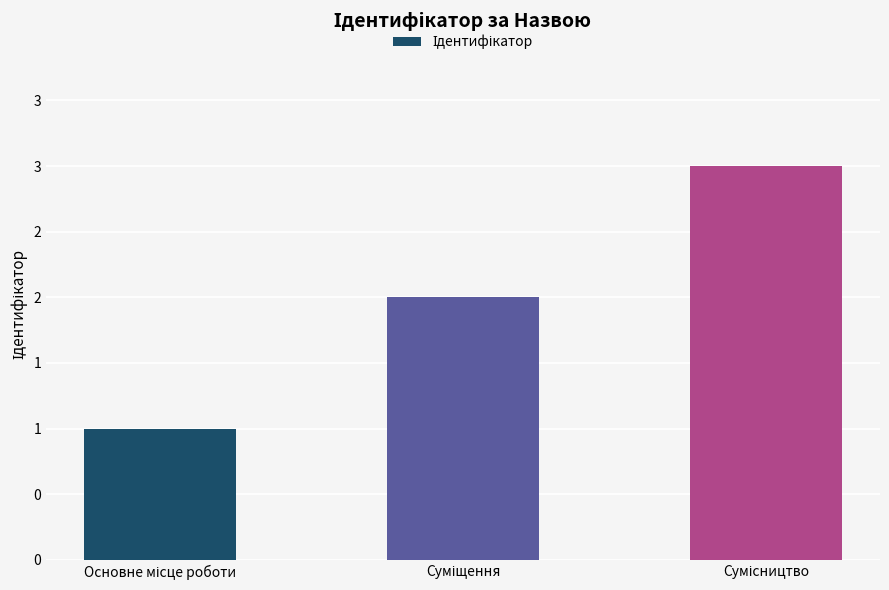

What is the value of the 3rd bar from the left?

3